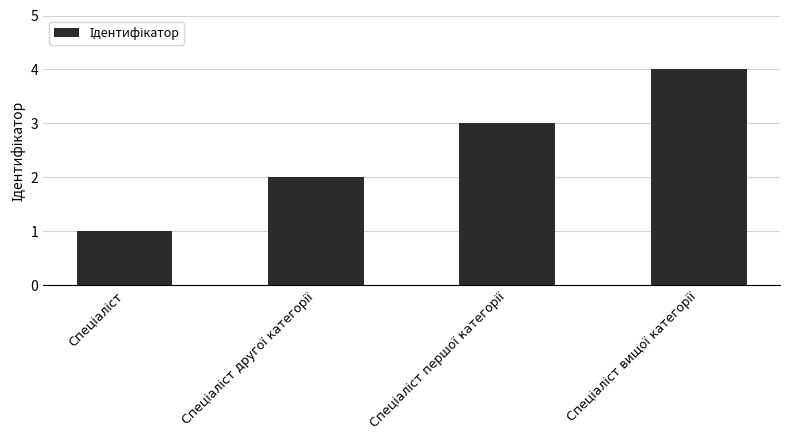

What is the greatest value displayed?

4